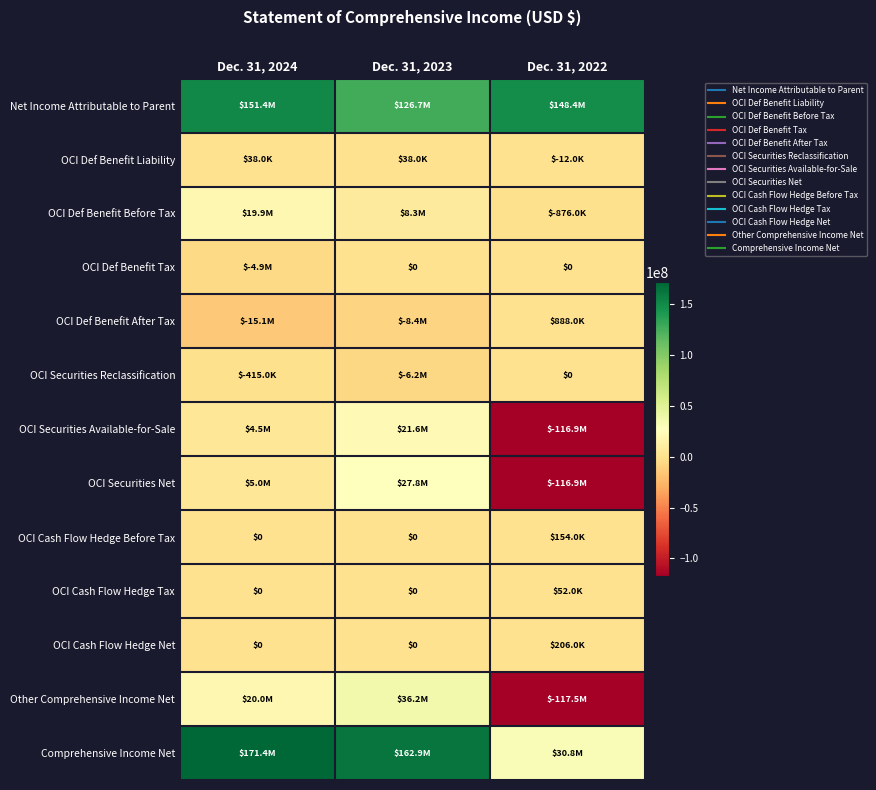

At how many categories does at least one series exceed 19805582?

3